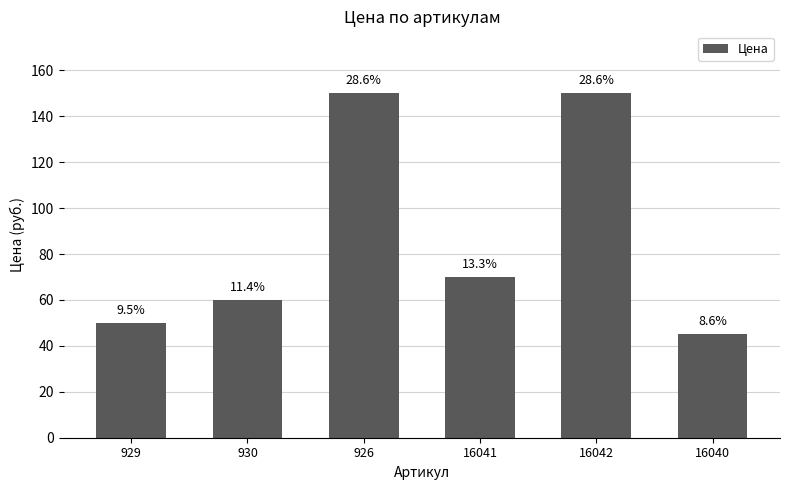

Does the chart contain any negative values?

No